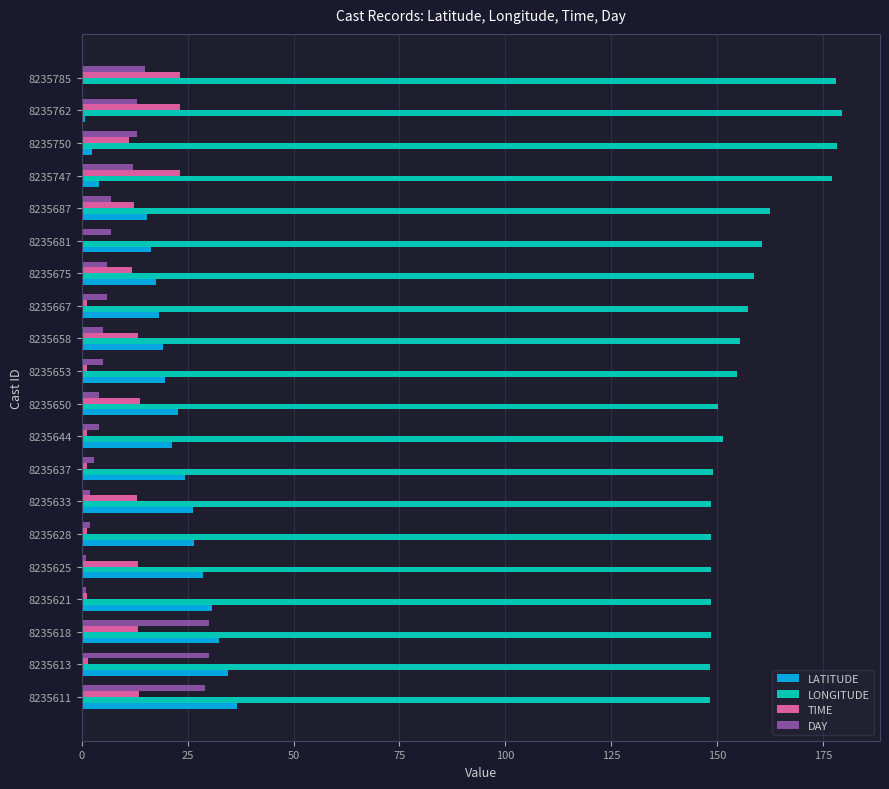

What is the total value across all series at 8235618?

224.2